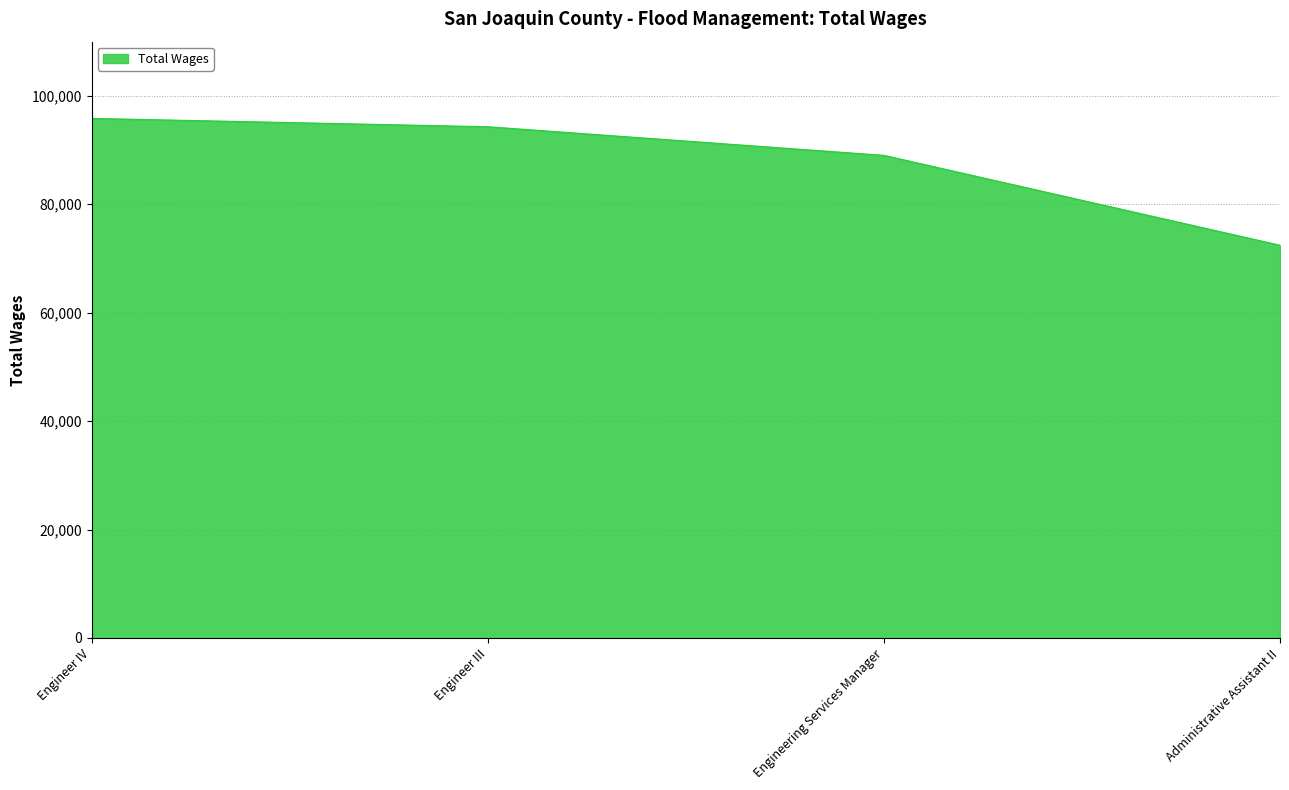

Reading right to left, what are all the values shown in this chart?

Administrative Assistant II=72446	Engineering Services Manager=89029	Engineer III=94307	Engineer IV=95844